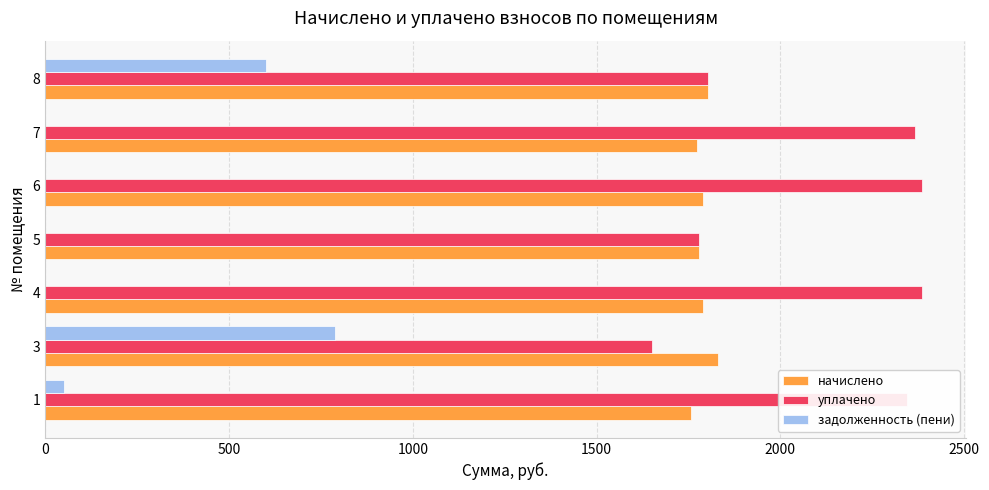

What is the highest value of the задолженность (пени) series?

787.5